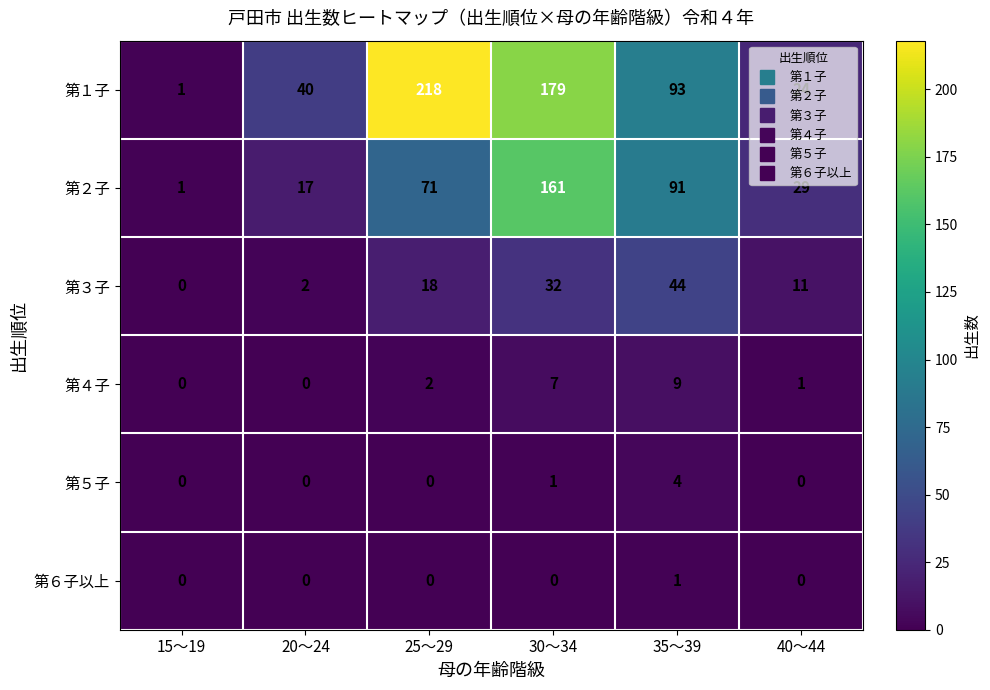

At how many categories does at least one series exceed 47?

3